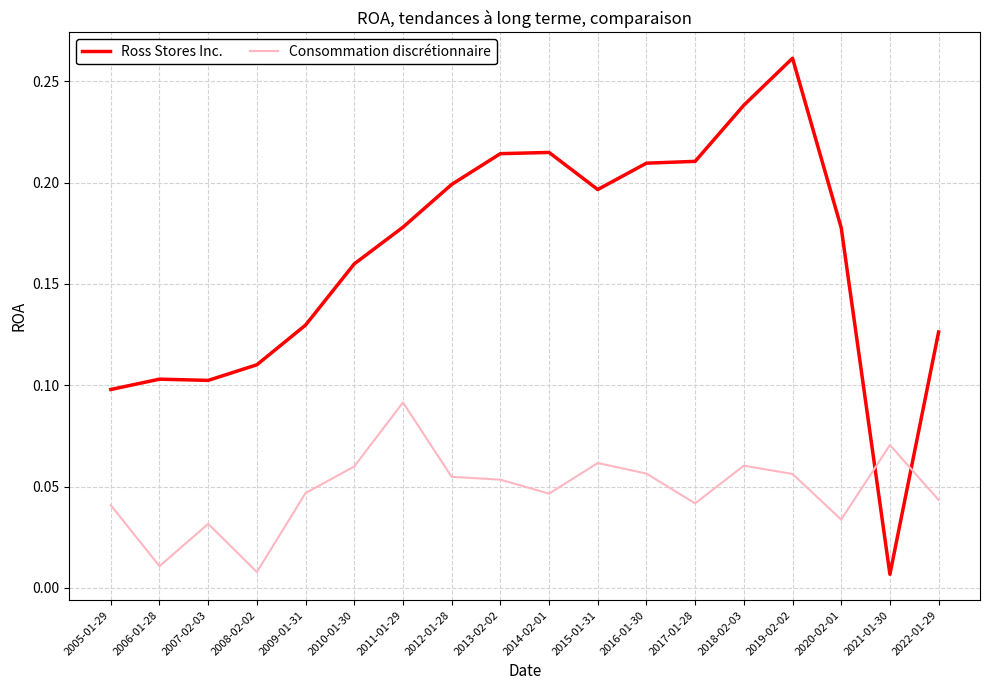

Which category has the highest value in the Ross Stores Inc. series?

2019-02-02